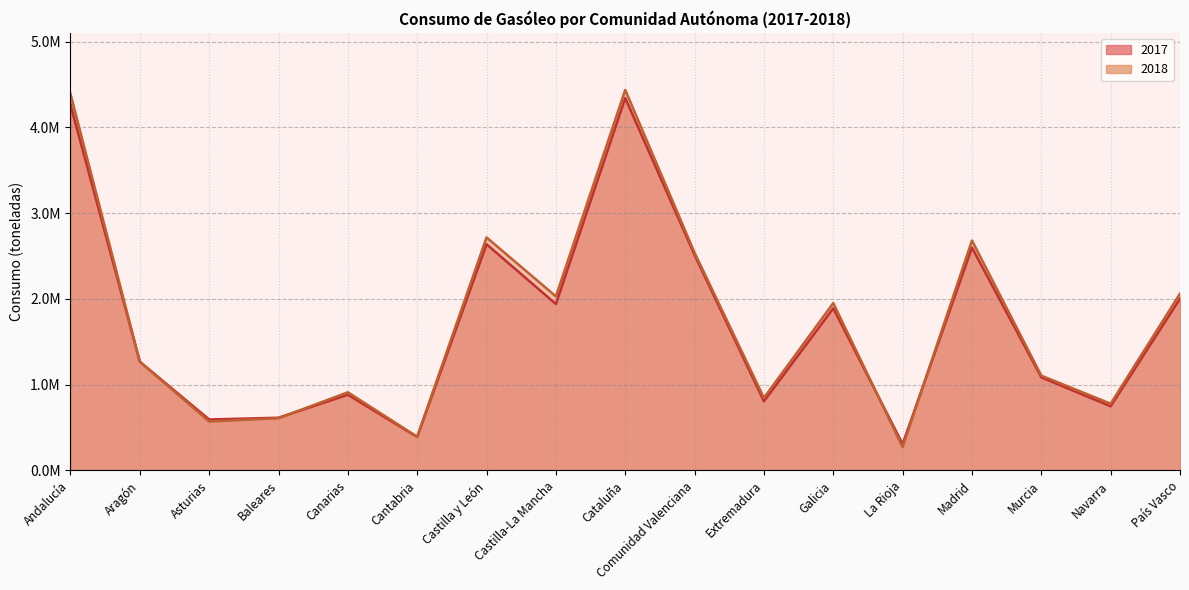

What is the difference between the second highest and second lowest values in the 2018 series?

3997637.0